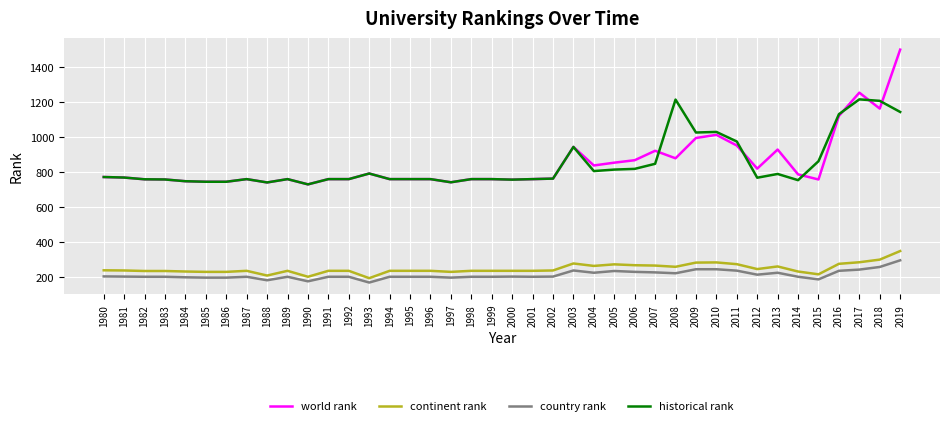

Between 1989 and 2011, which series saw the biggest shift?

historical rank